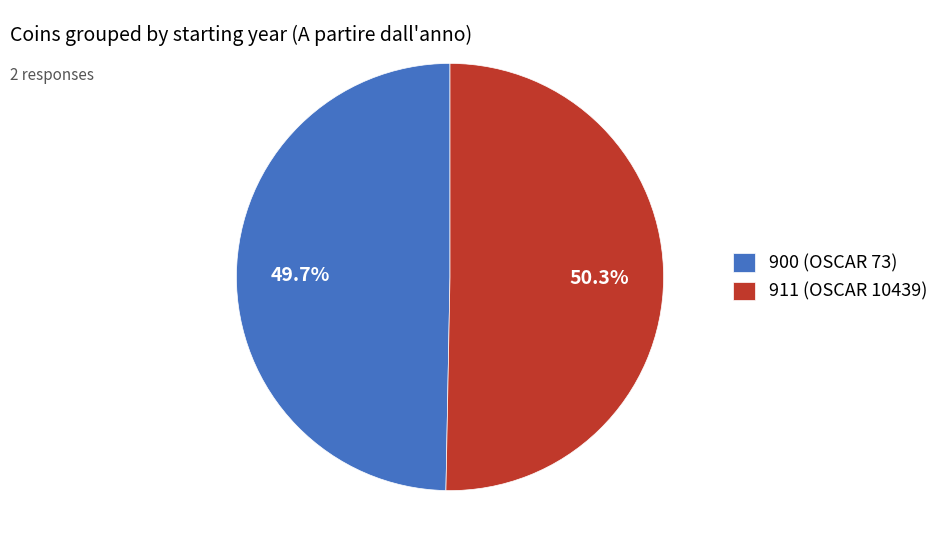

Rank the categories by value from lowest to highest.

900 (OSCAR 73), 911 (OSCAR 10439)